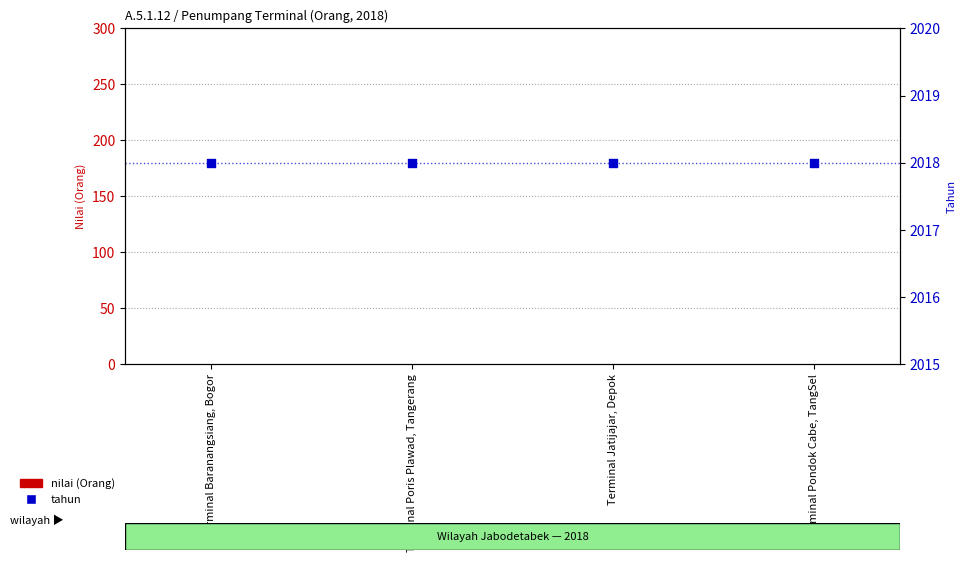

Is the value of nilai (Orang) at Terminal Pondok Cabe, TangSel greater than the value of tahun at Terminal Baranangsiang, Bogor?

No